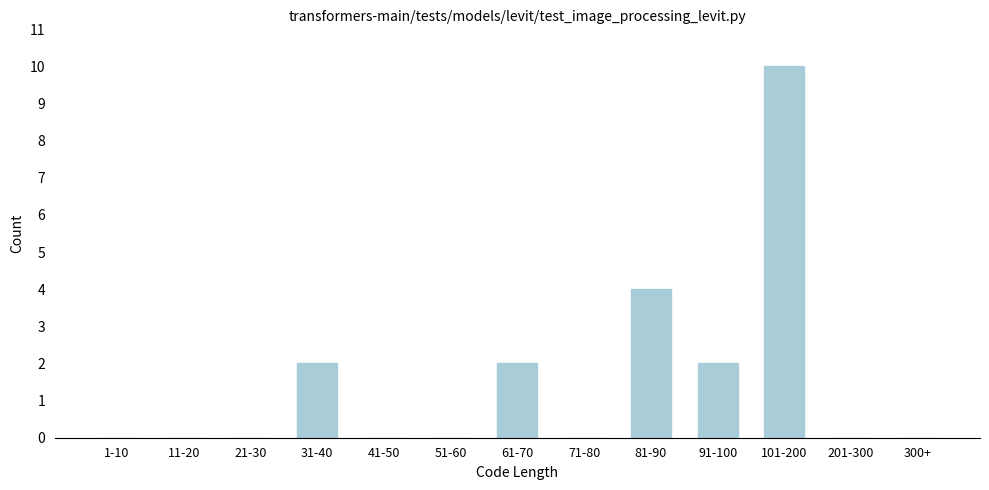

Reading right to left, list all the values displayed in this chart.

300+=0	201-300=0	101-200=10	91-100=2	81-90=4	71-80=0	61-70=2	51-60=0	41-50=0	31-40=2	21-30=0	11-20=0	1-10=0